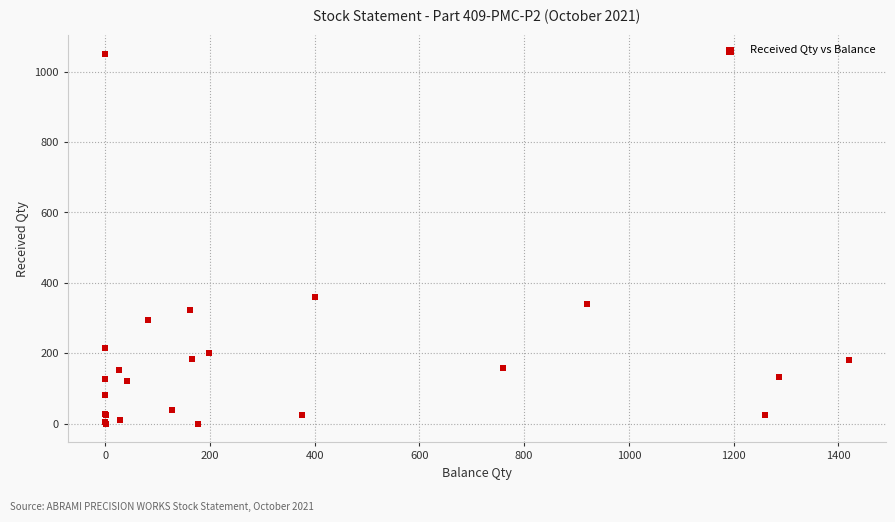

What Y value in the scatter plot is closest to 525?

360